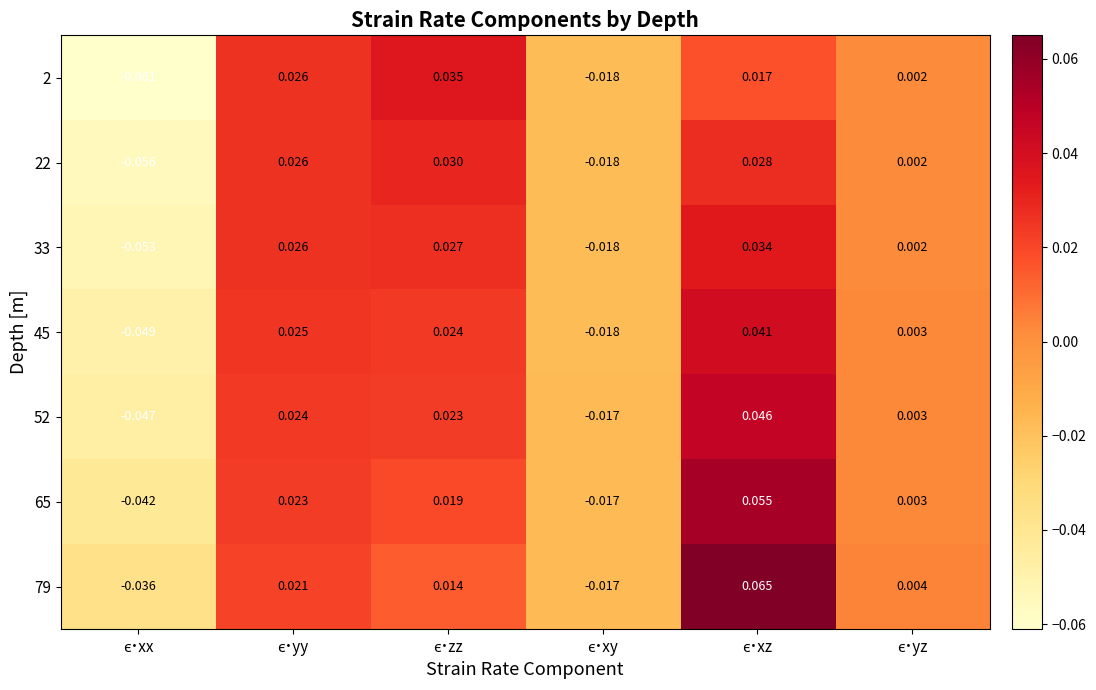

Count the number of data series in this chart.

7